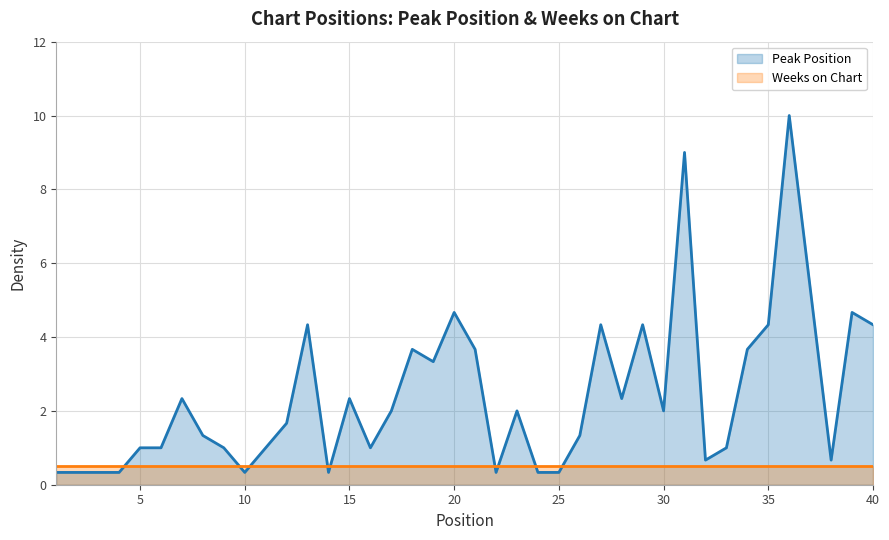

At which category does the chart reach its peak across all series?

36